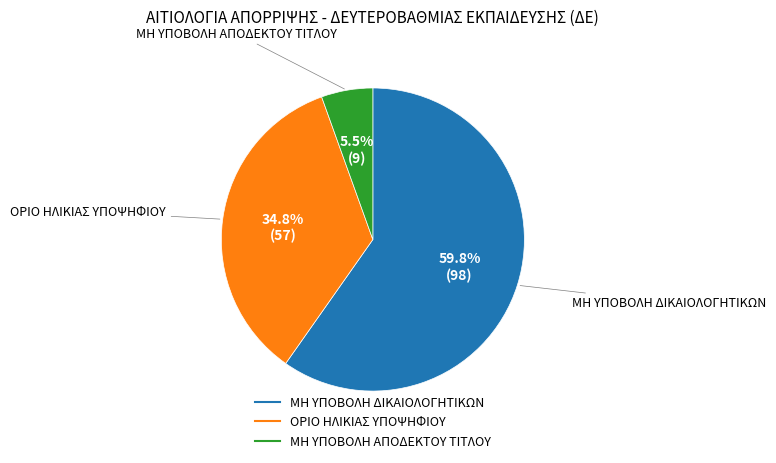

To the nearest percent, what portion does ΜΗ ΥΠΟΒΟΛΗ ΔΙΚΑΙΟΛΟΓΗΤΙΚΩΝ represent?

60%